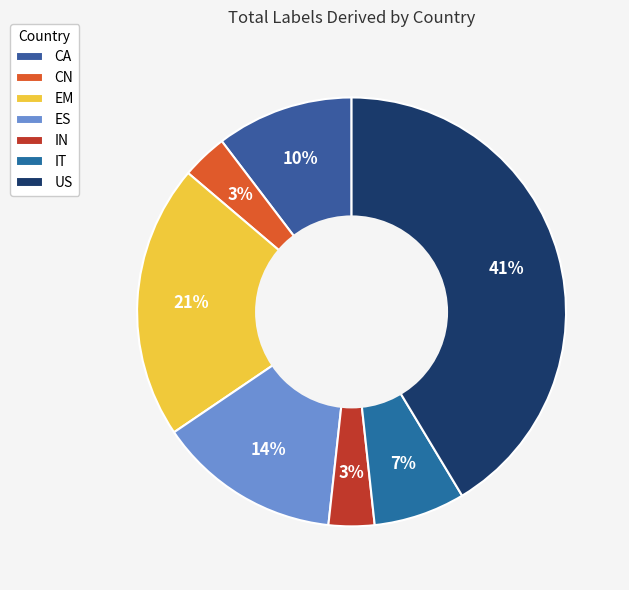

Count the number of slices in the pie.

7